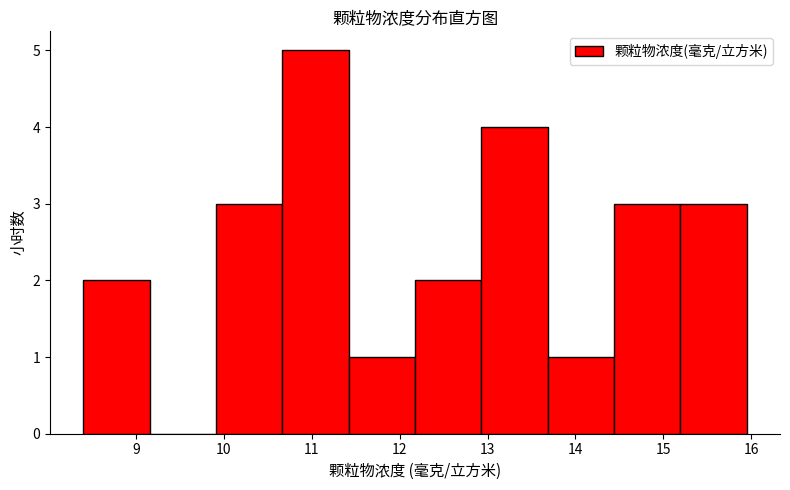

Over which range of the x-axis is the bar tallest?

10.7 to 11.4